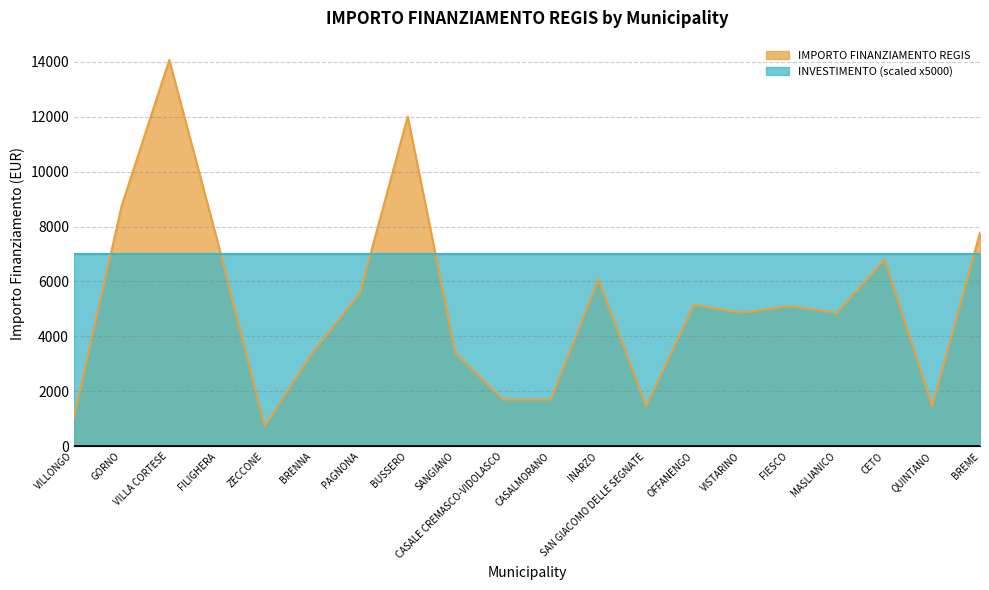

What is the smallest value displayed?

729